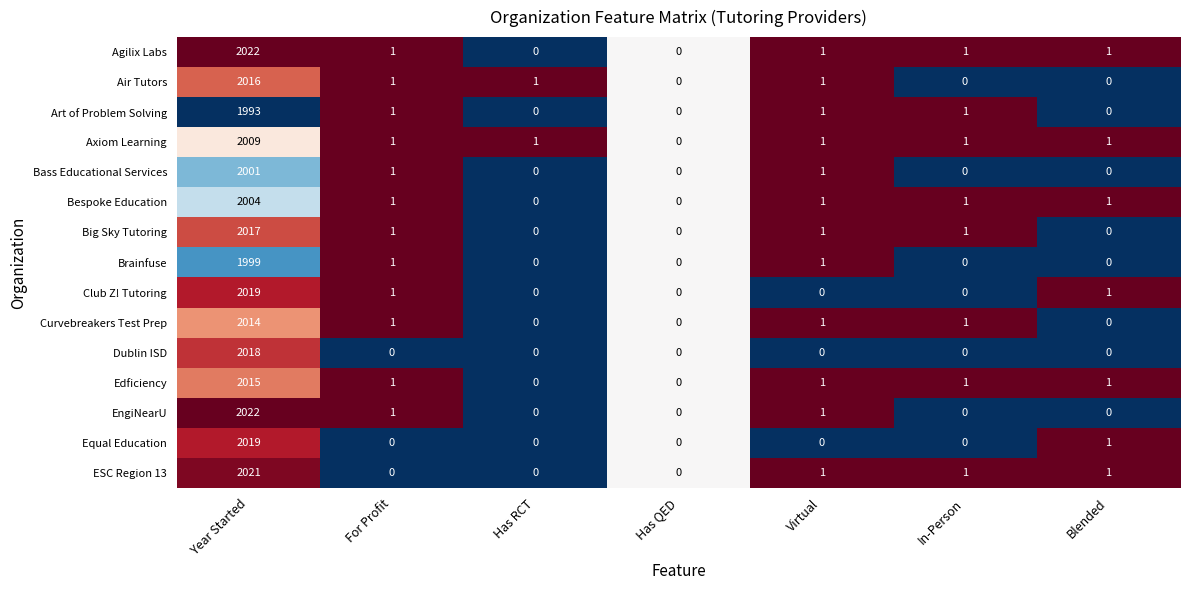

What is the highest value of the EngiNearU series?

2022